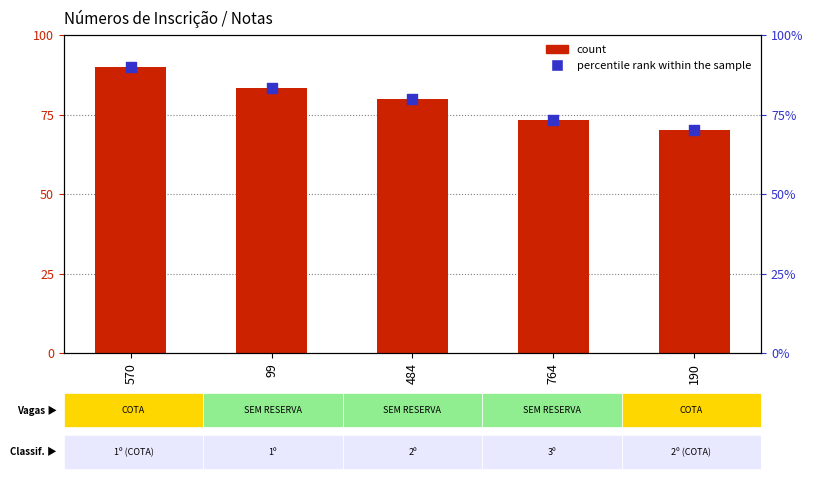

At which category is the sum across all series the highest?

570